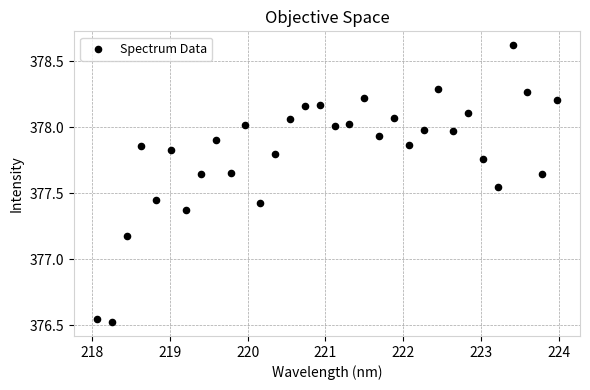

What is the range of X values (max minus min)?

5.9